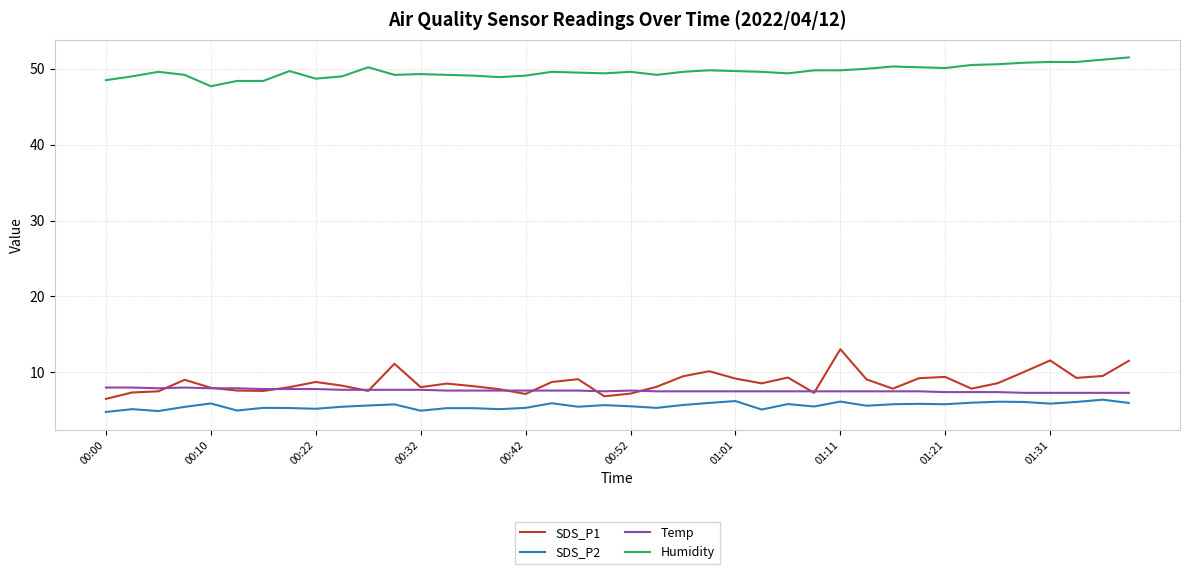

Is this an area chart (filled region under the line)?

No